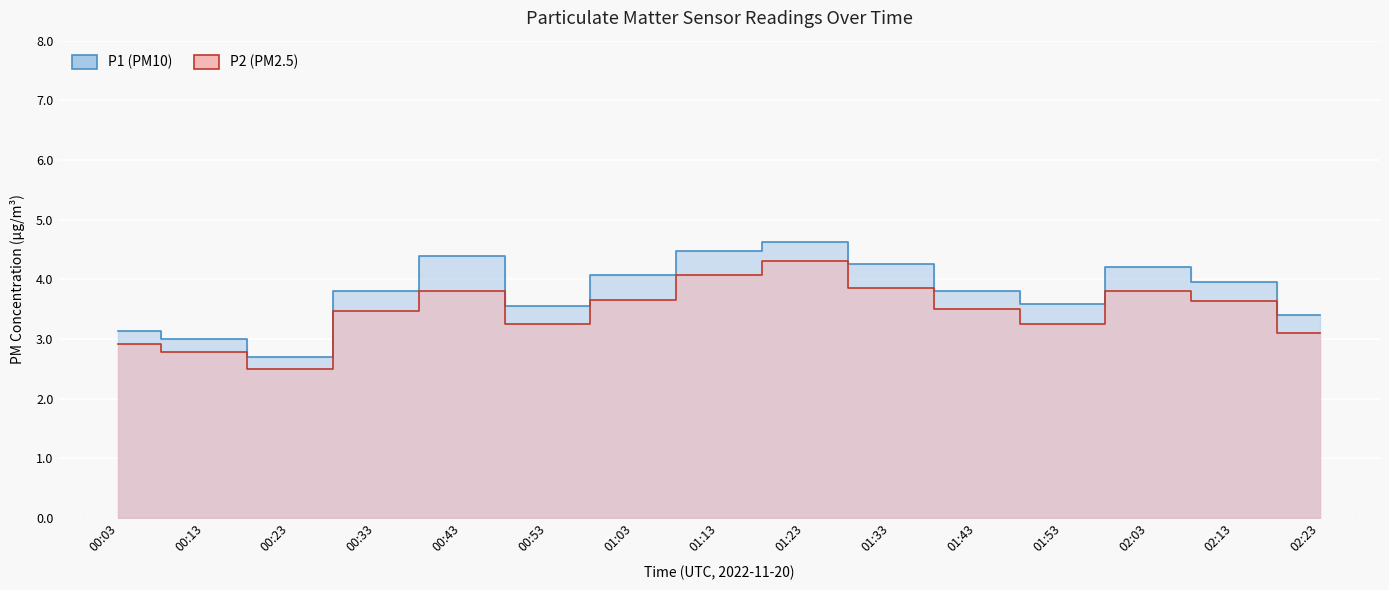

How many lines are shown in the chart?

2